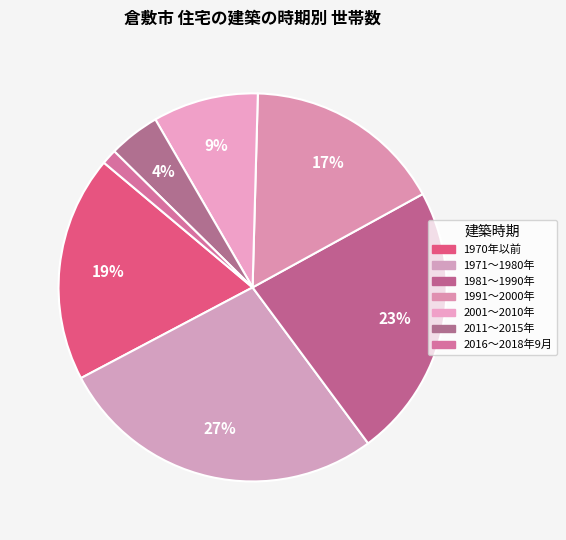

How many segments does this pie chart have?

7